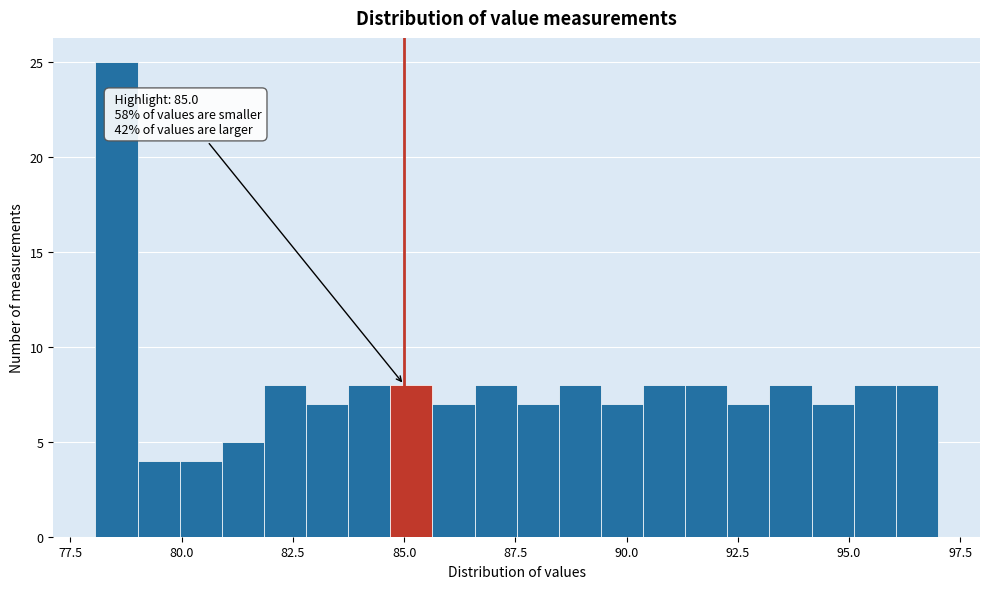

Read against the x-axis, roughly where is the centre of the tallest bar?

78.5